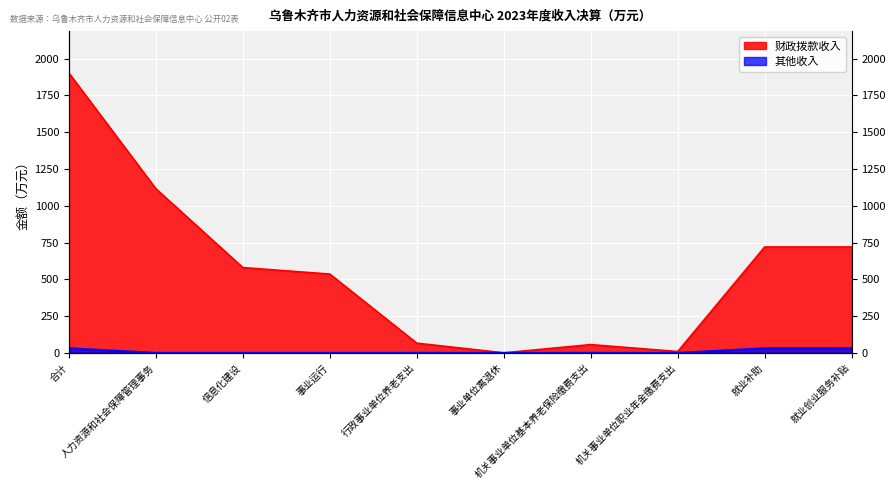

What is the lowest value of the 财政拨款收入 series?

0.5